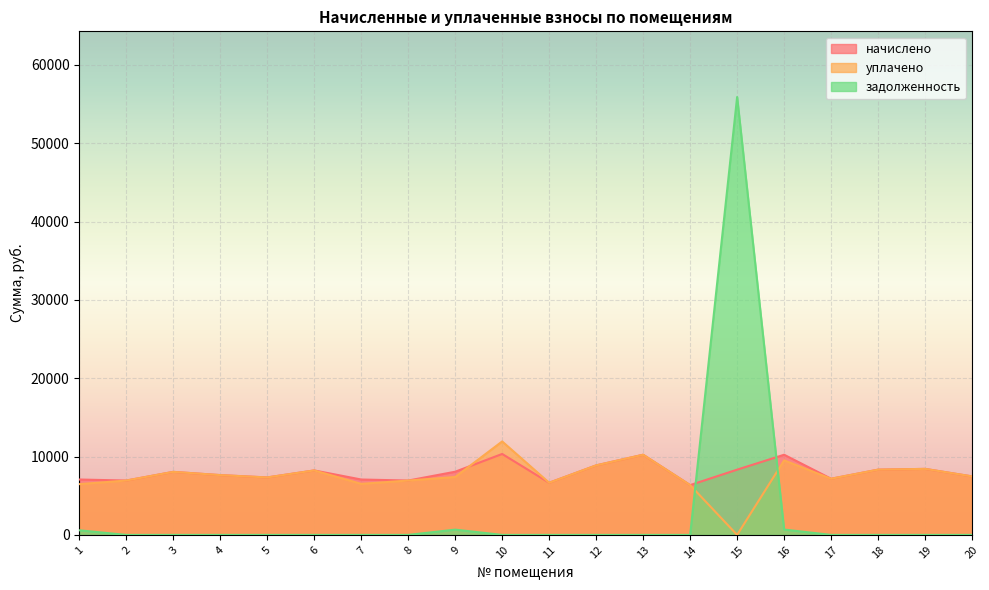

Rank the series by their maximum value, from lowest to highest.

начислено, уплачено, задолженность